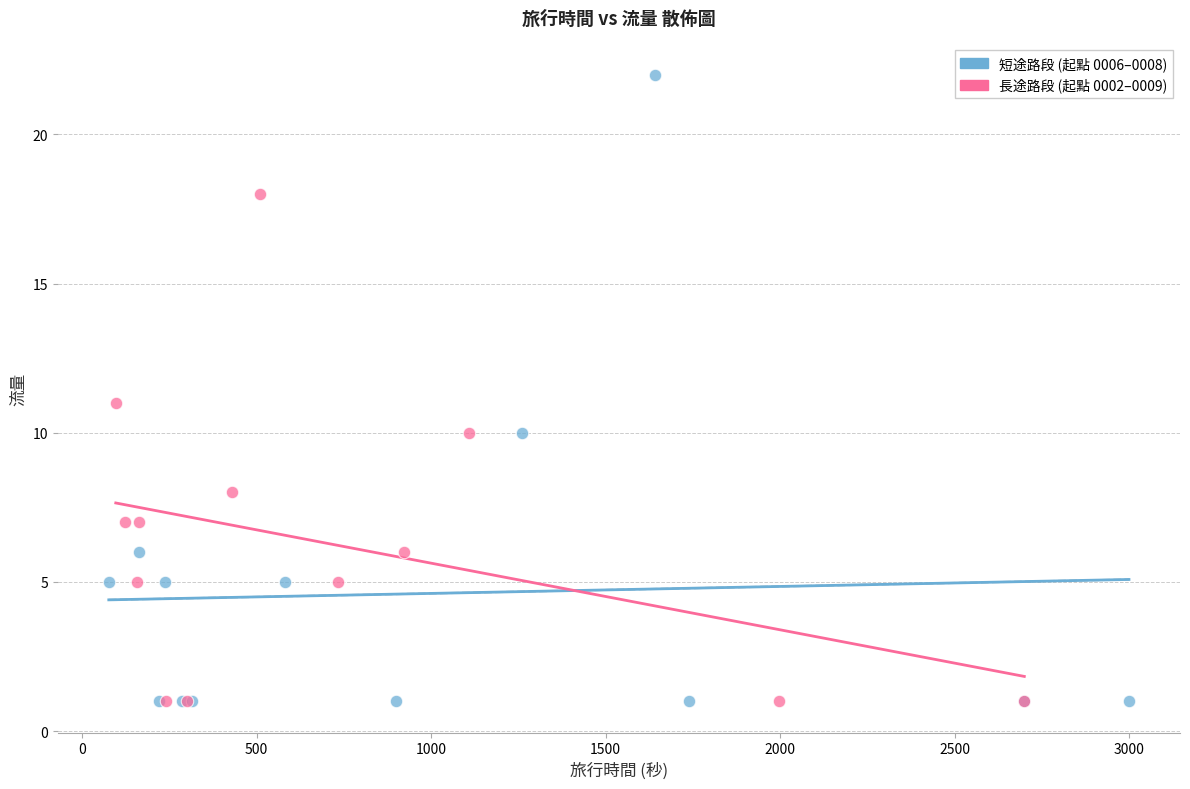

Which series has the widest spread of Y values?

短途路段 (起點 0006–0008)